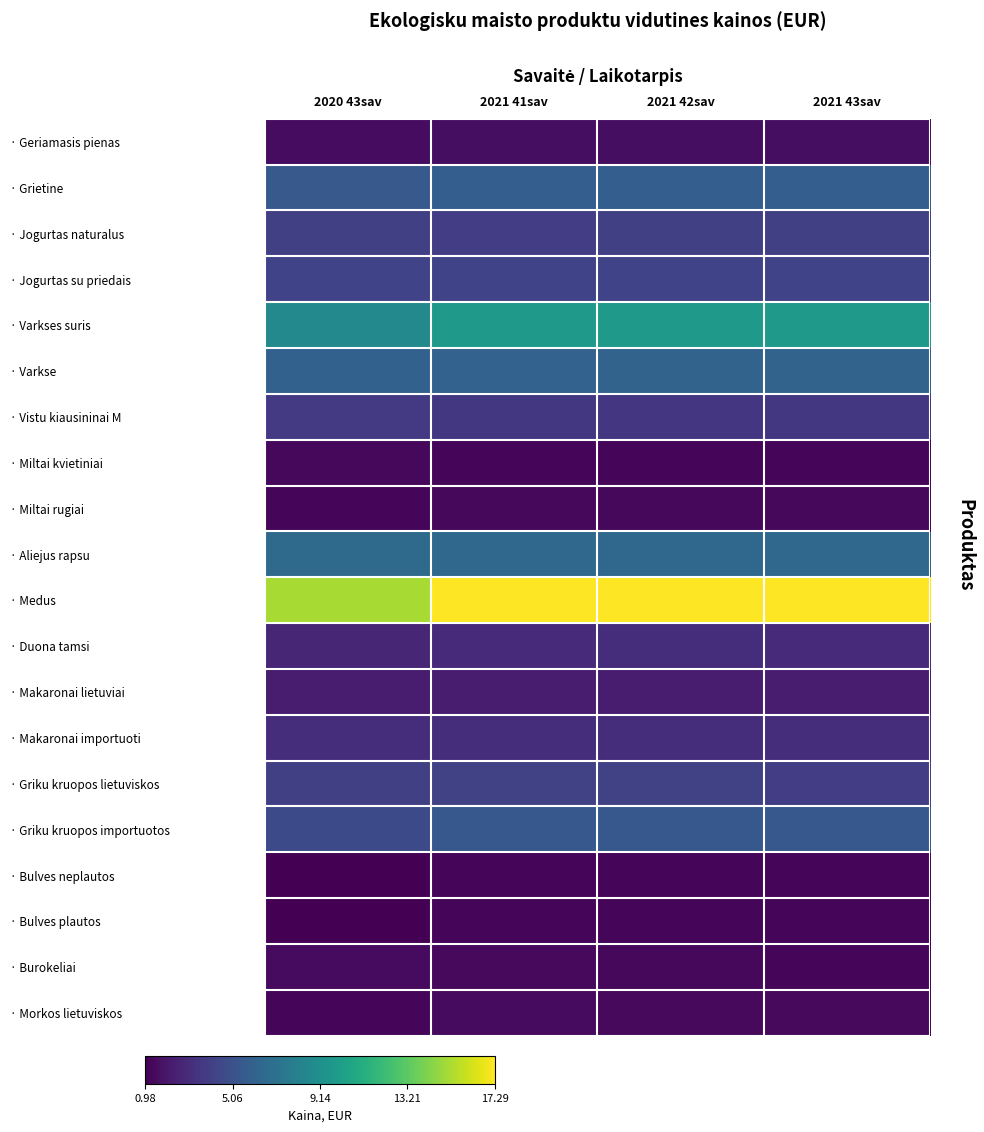

At which category does the chart reach its peak across all series?

2021 41sav